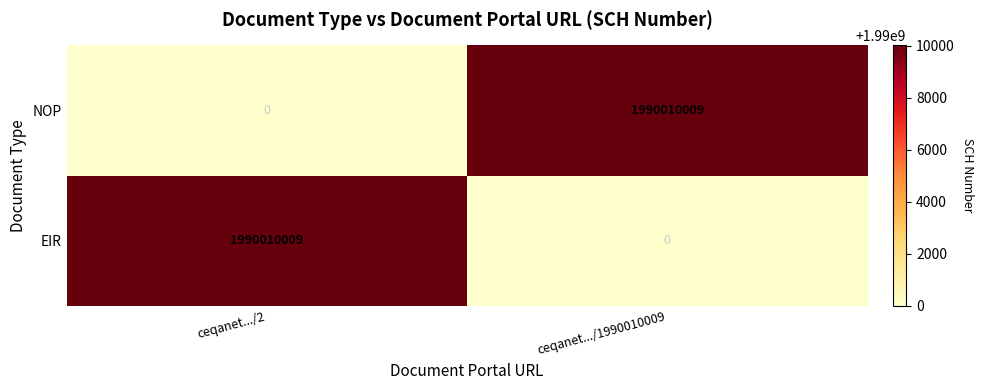

How many distinct data groups are displayed?

2